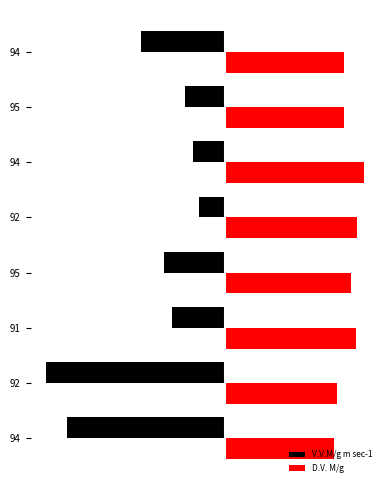

Which series has the largest total across all categories?

D.V. M/g